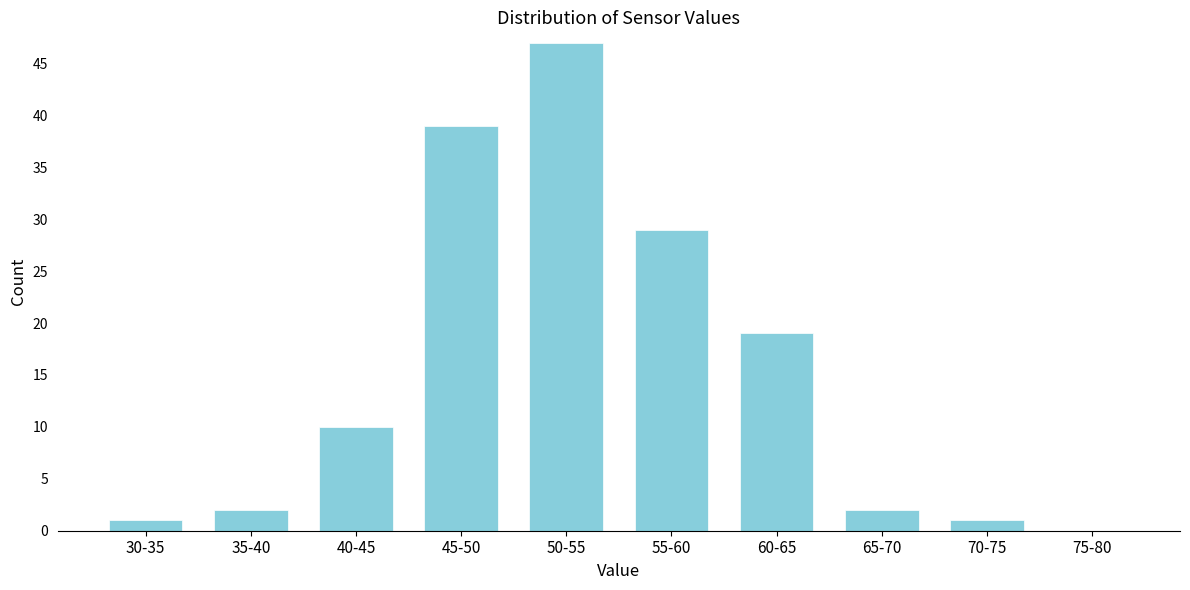

Reading left to right, list all the values displayed in this chart.

30-35=1	35-40=2	40-45=10	45-50=39	50-55=47	55-60=29	60-65=19	65-70=2	70-75=1	75-80=0